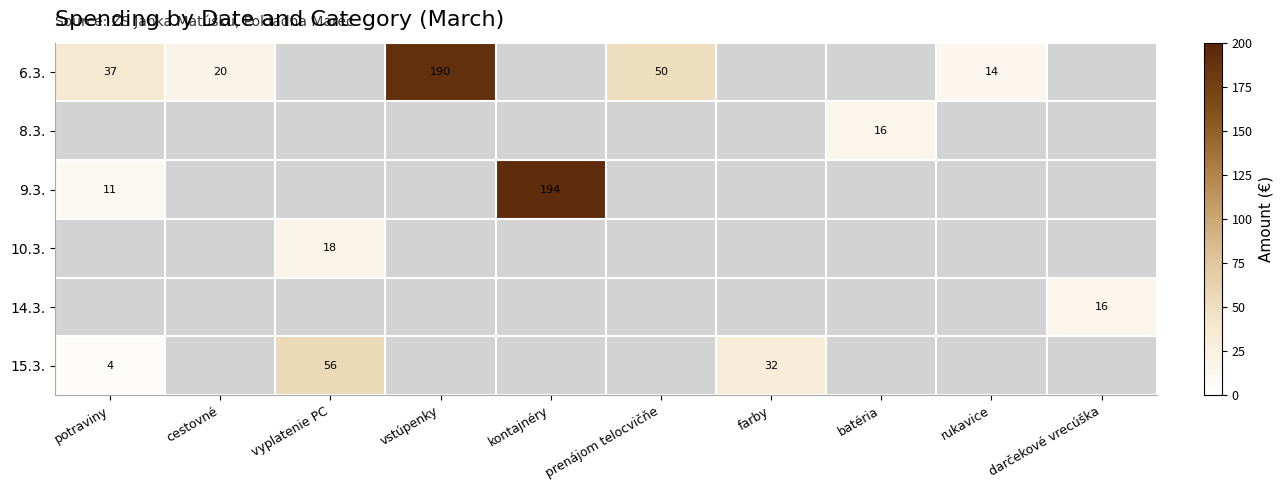

At how many categories does at least one series exceed 86?

2